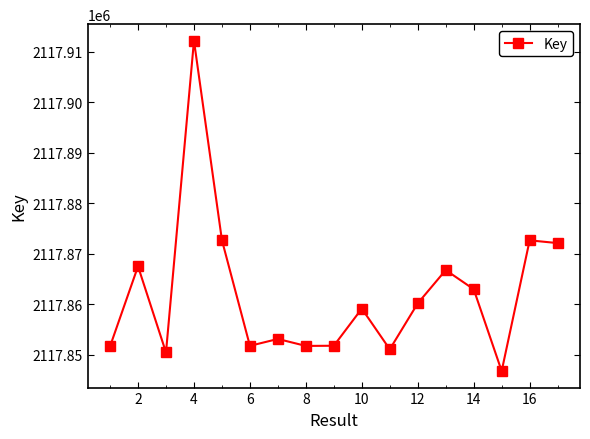

What is the greatest value displayed?

2117912204